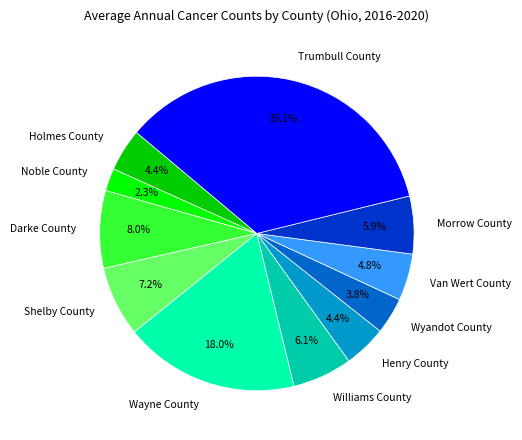

To the nearest percent, what is the average slice percentage?

9%